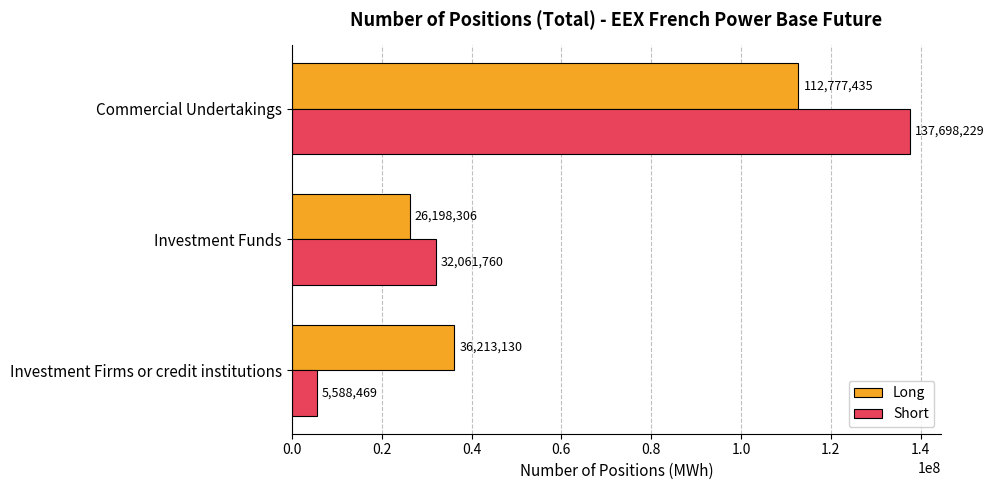

List the series in order of their peak value, lowest first.

Long, Short